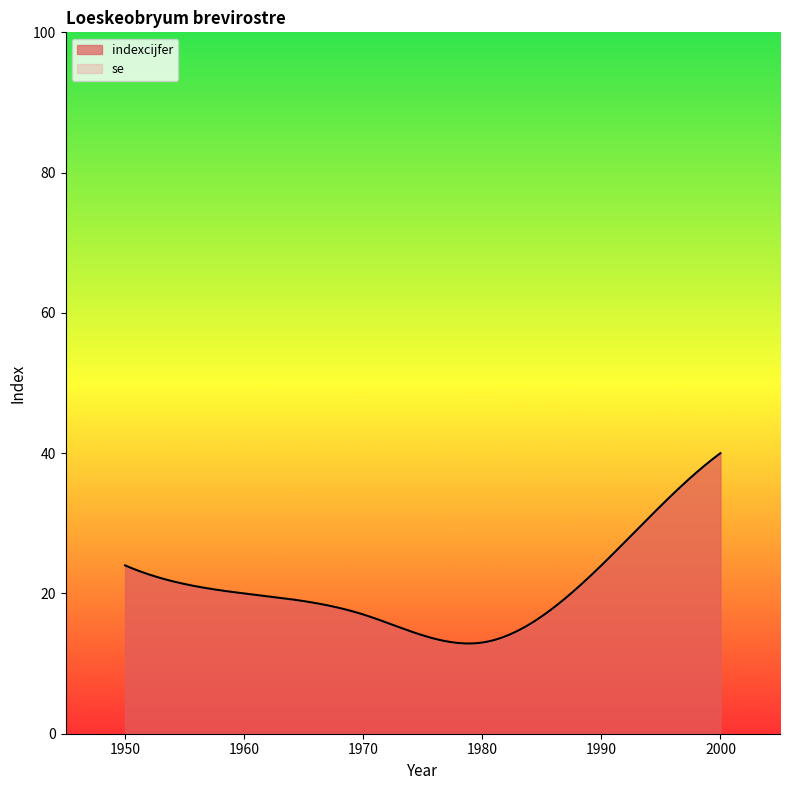

What is the value of the indexcijfer point at the 3rd from the left?

17